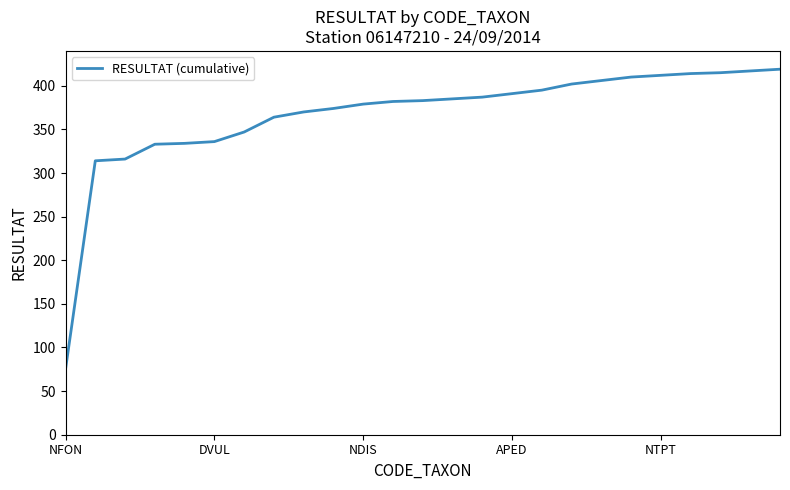

What is the difference between the maximum and minimum values?

344